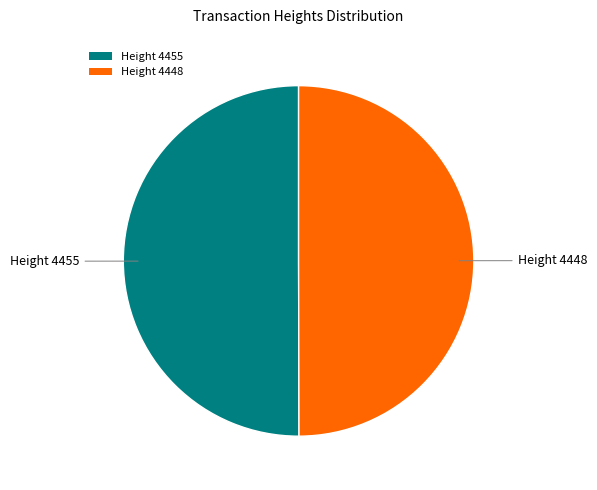

What is the ratio of the value at Height 4455 to the value at Height 4448?

1.0